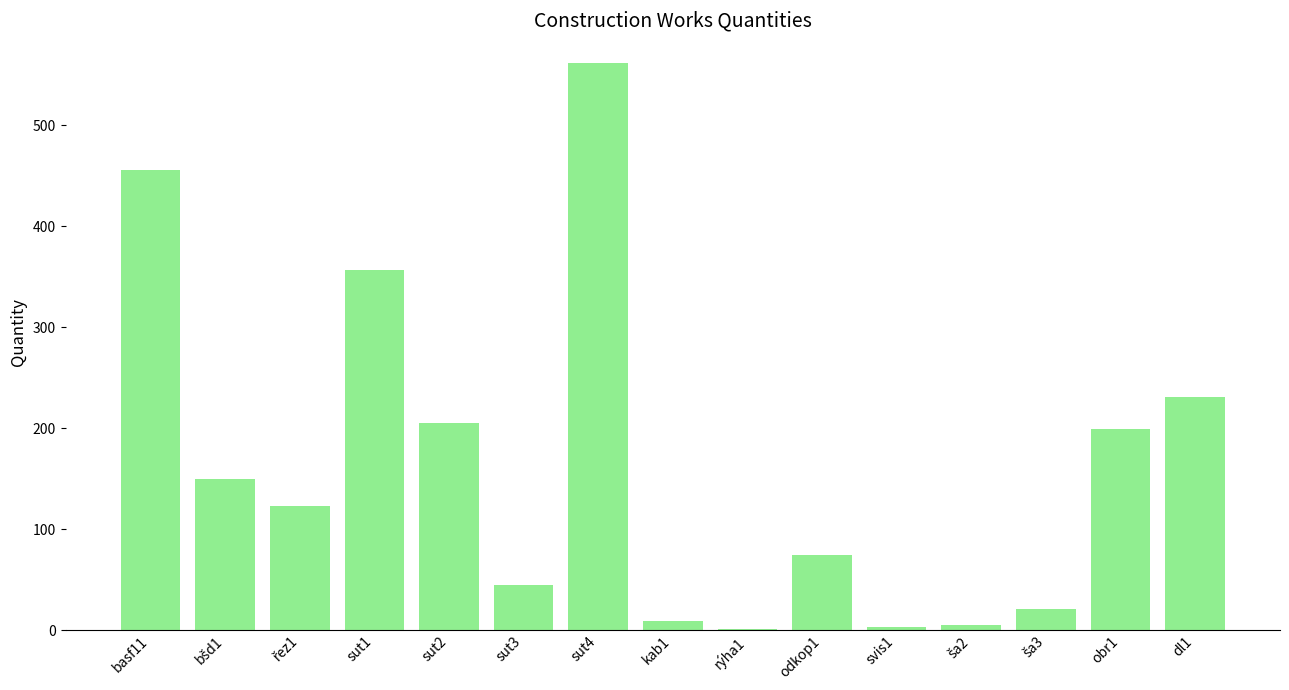

Where is the data nearest to the value 281?

dl1